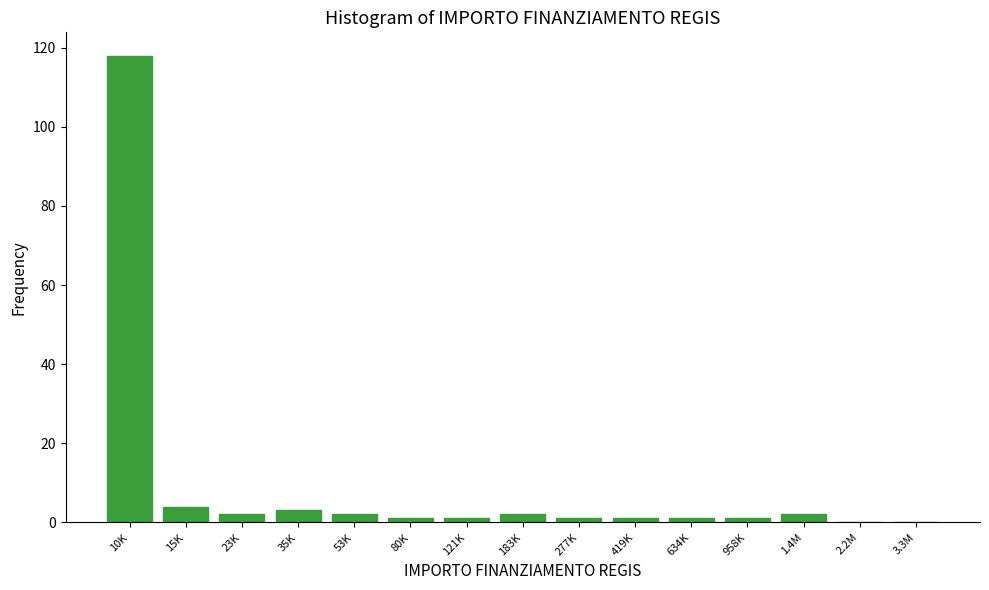

Reading left to right, transcribe all the data shown in this chart.

10K=118	15K=4	23K=2	35K=3	53K=2	80K=1	121K=1	183K=2	277K=1	419K=1	634K=1	958K=1	1.4M=2	2.2M=0	3.3M=0